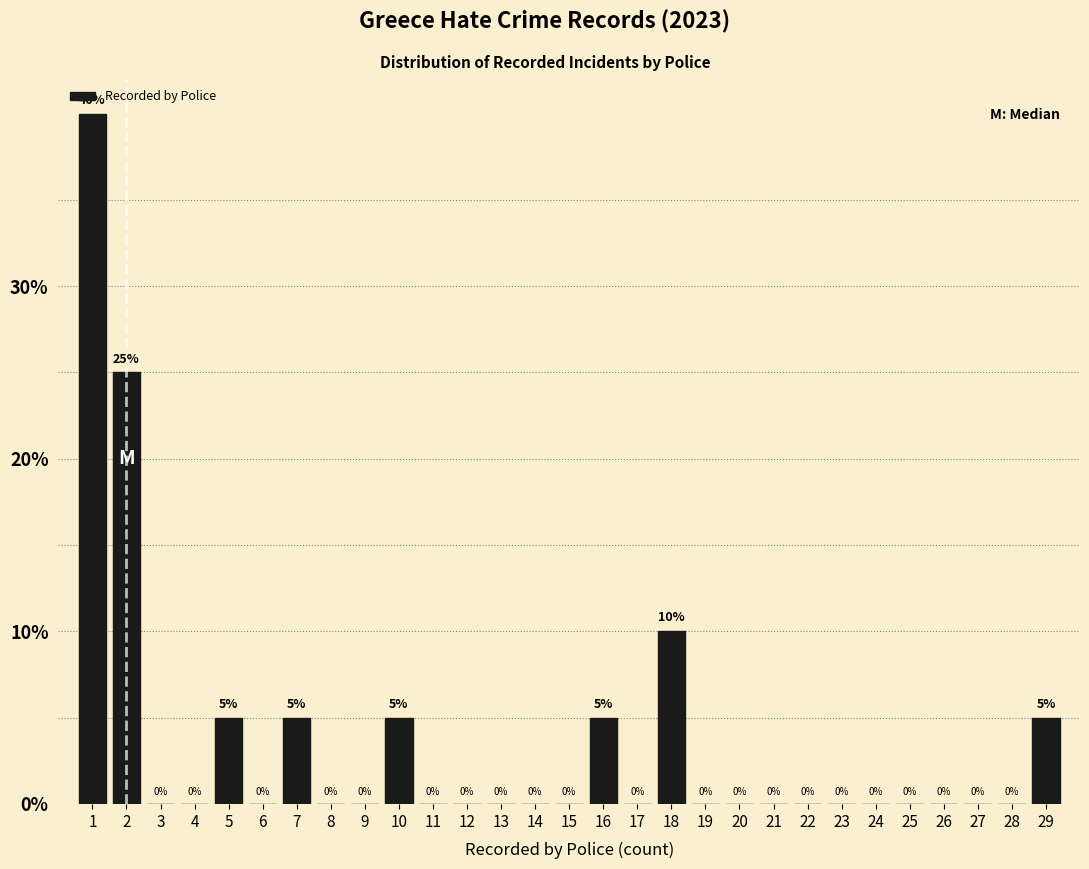

Which range on the x-axis has the tallest bar?

0.5 to 1.5